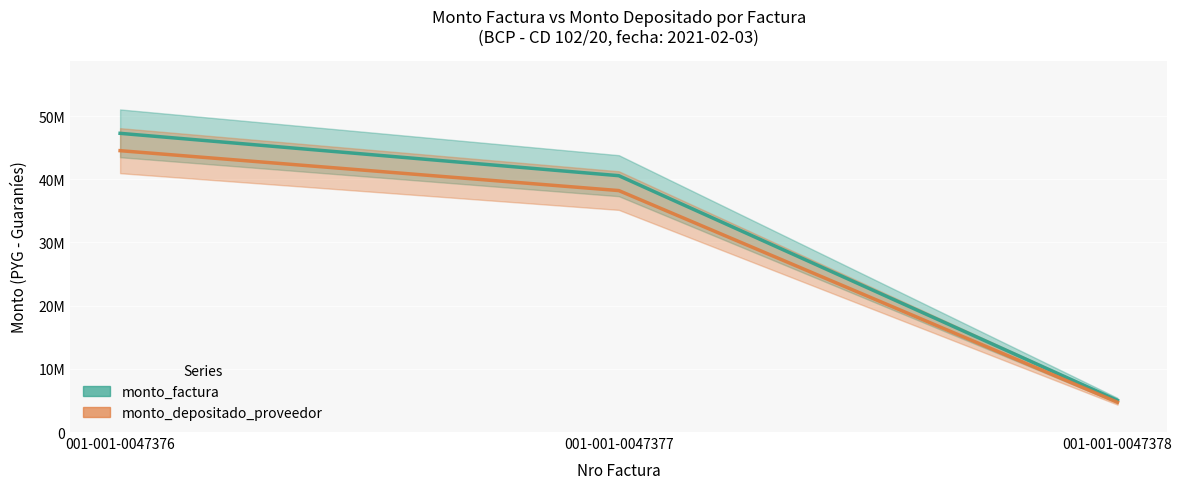

What is the difference between the highest and lowest values at 001-001-0047376?

2745213